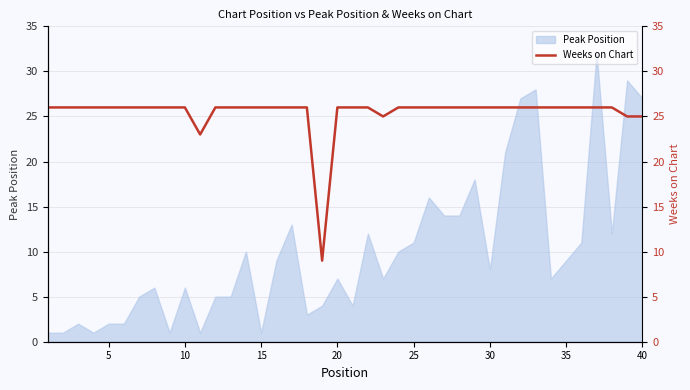

The chart shows a value of 10 at 15. True or false?

False